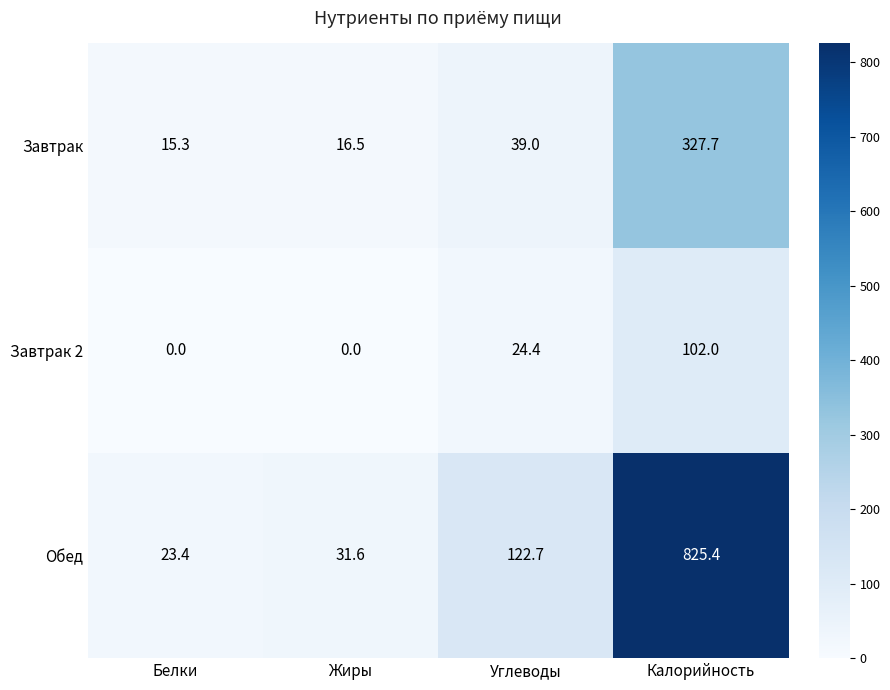

Reading left to right, extract all data points from this chart.

Завтрак: 15.3	16.5	39.0	327.7
Завтрак 2: 0.0	0.0	24.4	102.0
Обед: 23.4	31.6	122.7	825.4